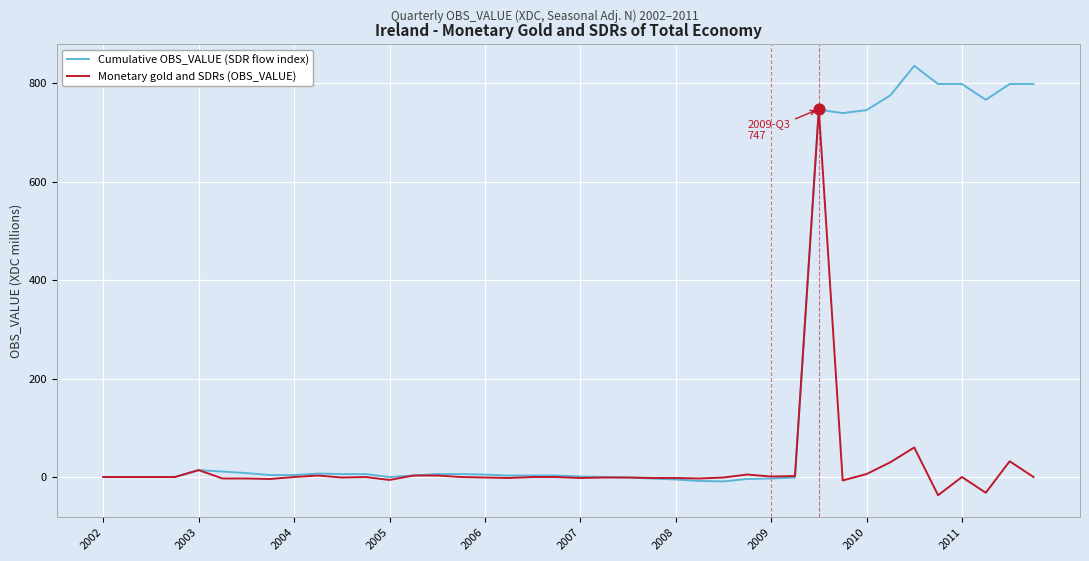

Rank the series by their average value, from highest to lowest.

Cumulative OBS_VALUE (SDR flow index), Monetary gold and SDRs (OBS_VALUE)